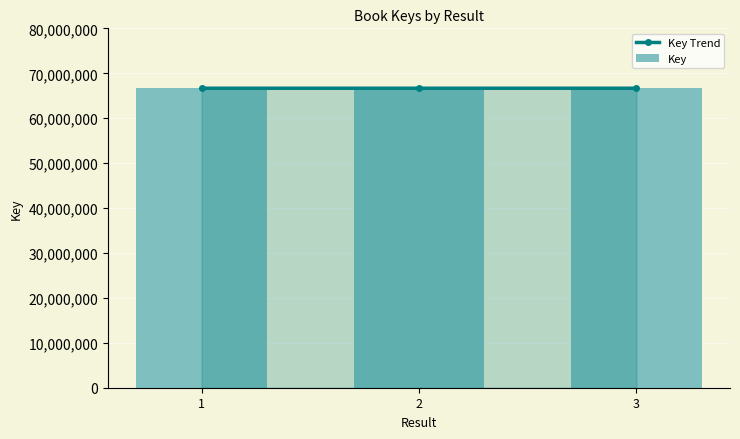

How many data points does each series have?

3